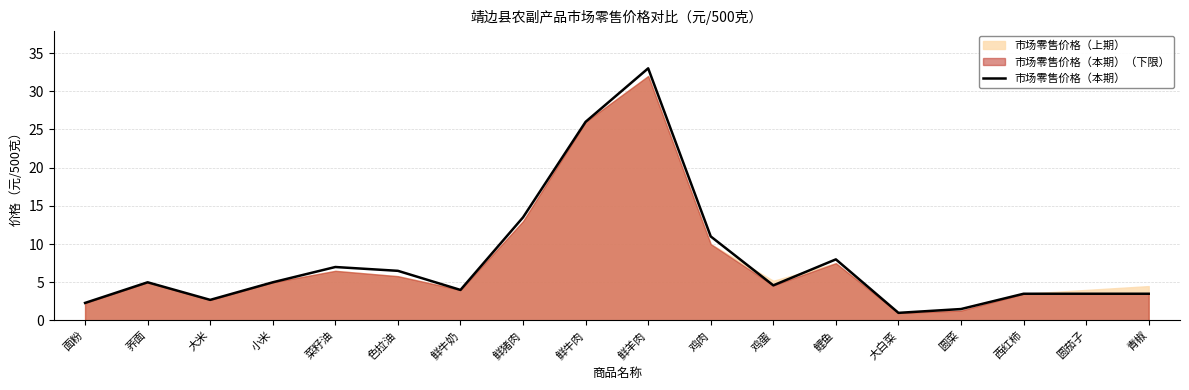

What is the maximum value shown in the chart?

33.0